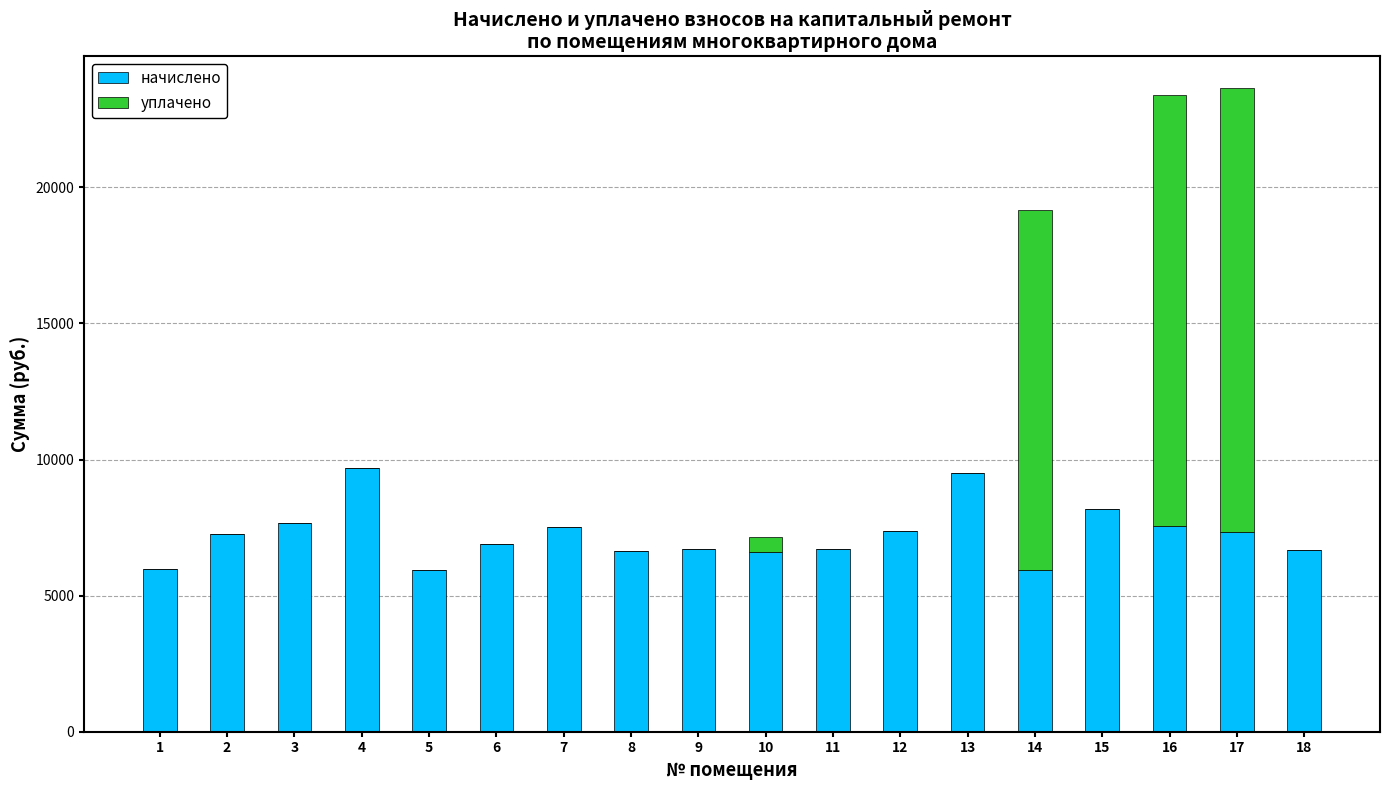

Count the number of data series in this chart.

2